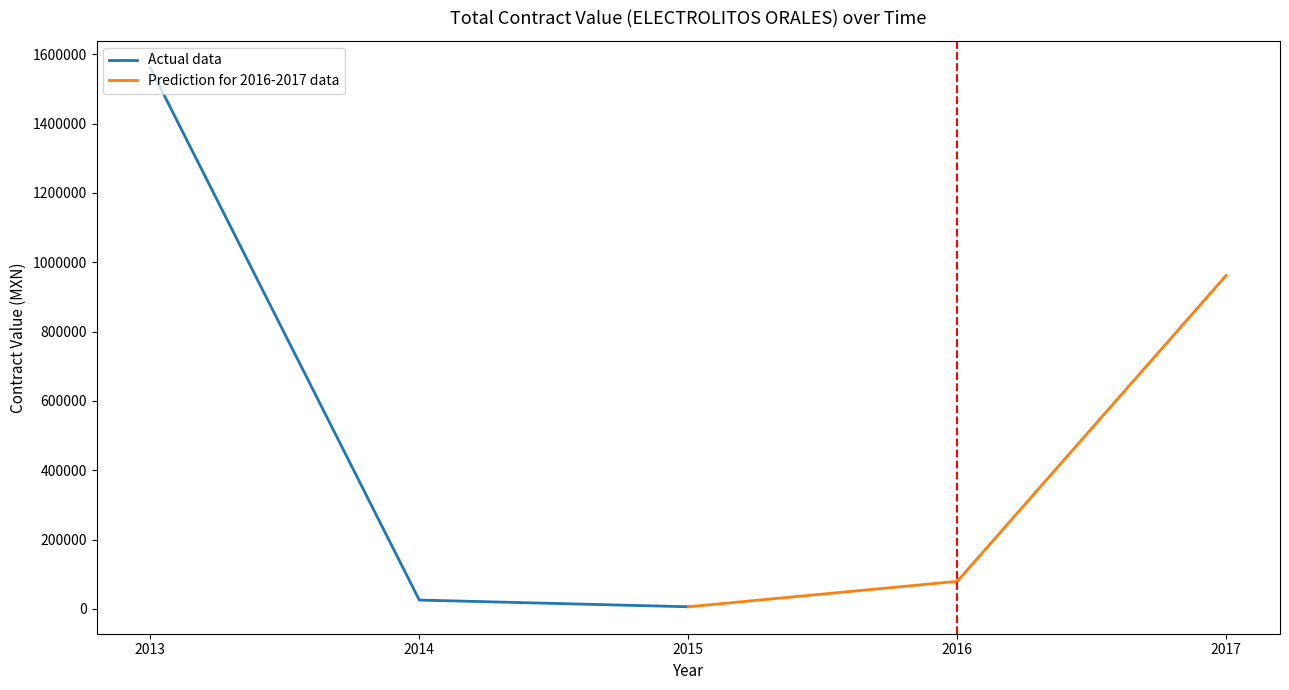

Does the chart have visible grid lines?

No